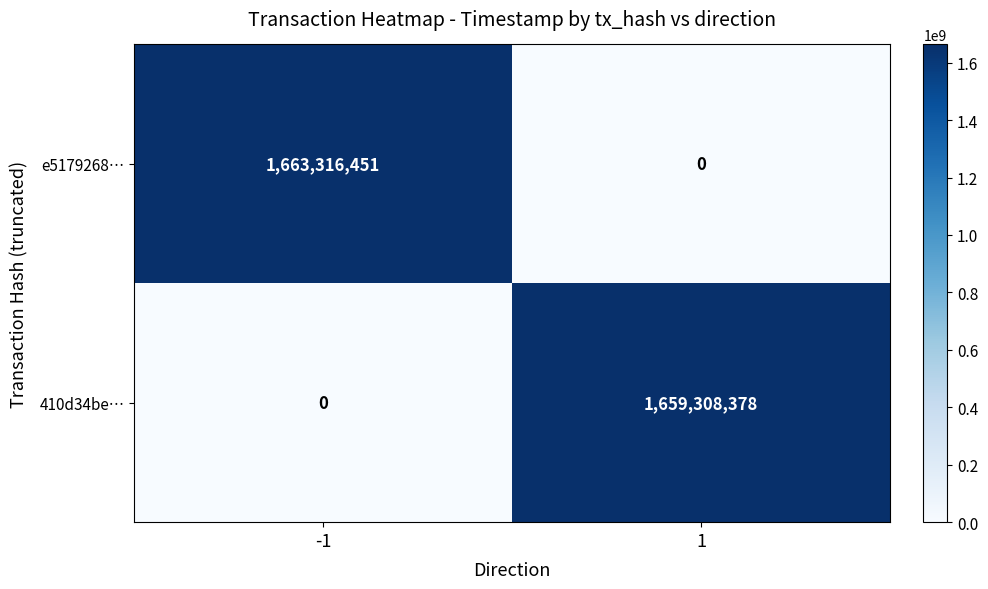

Rank the series by their average value, from lowest to highest.

410d34be…, e5179268…